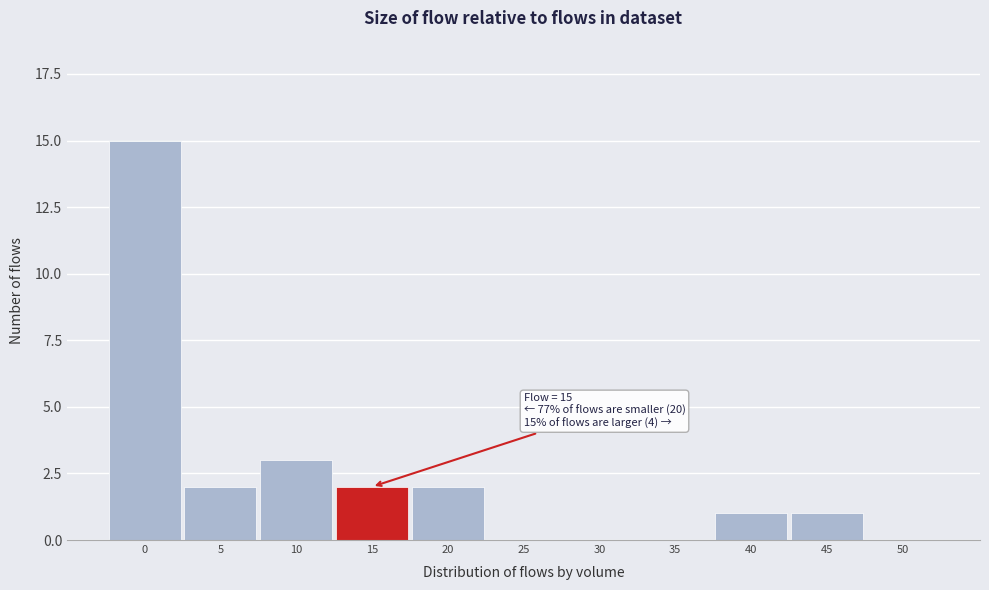

Reading left to right, extract all data points from this chart.

0=15	5=2	10=3	15=2	20=2	25=0	30=0	35=0	40=1	45=1	50=0